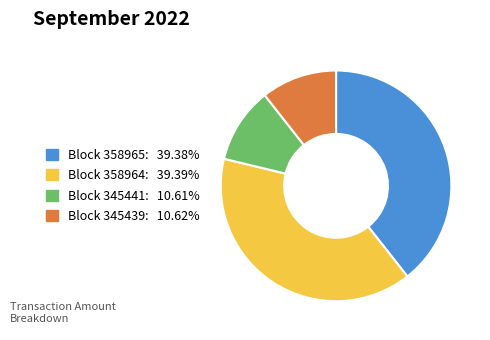

Combined, do Block 345439: 10.62% and Block 345441: 10.61% account for over 50%?

No